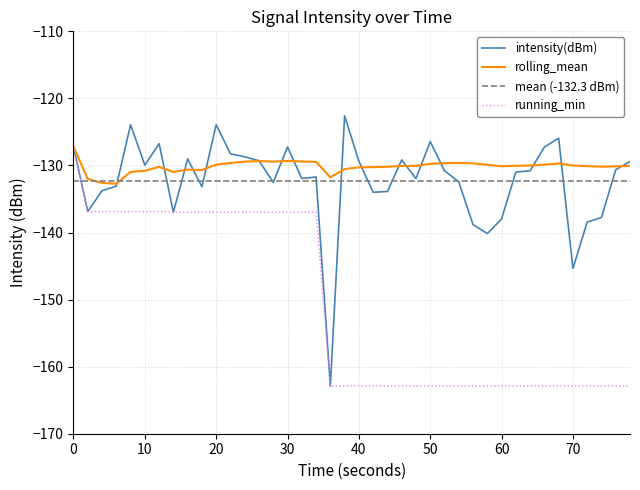

What is the lowest value of the running_min series?

-162.9